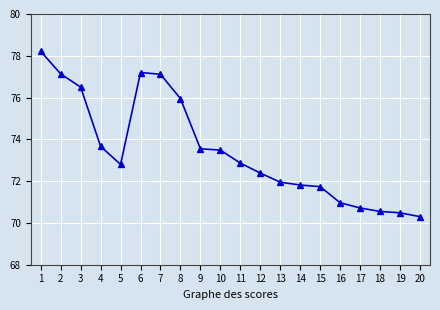

Between 8 and 11, which is larger?

8